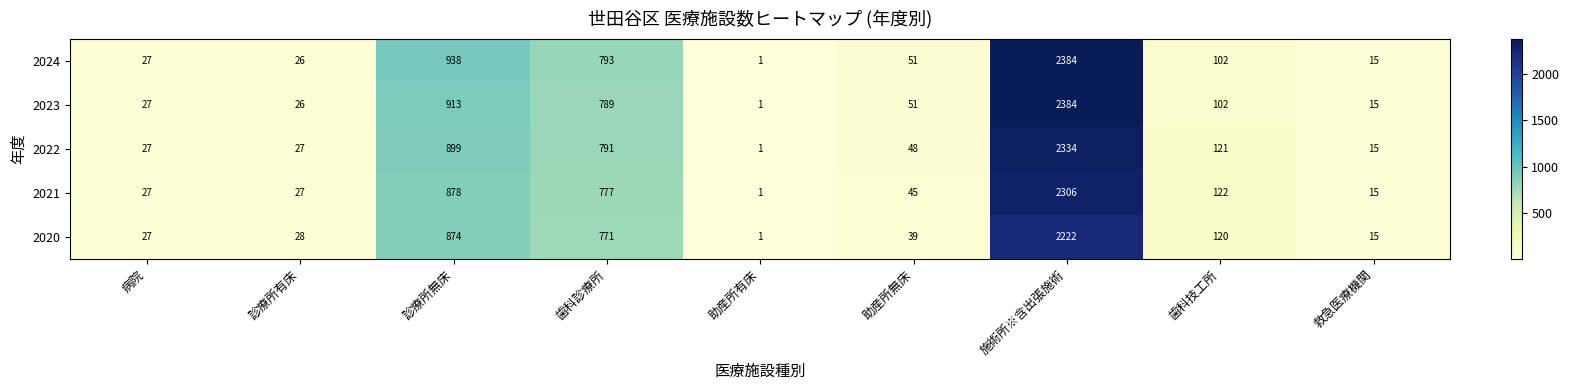

List the labels in order of 2023 value, largest first.

施術所※含出張施術, 診療所無床, 歯科診療所, 歯科技工所, 助産所無床, 病院, 診療所有床, 救急医療機関, 助産所有床